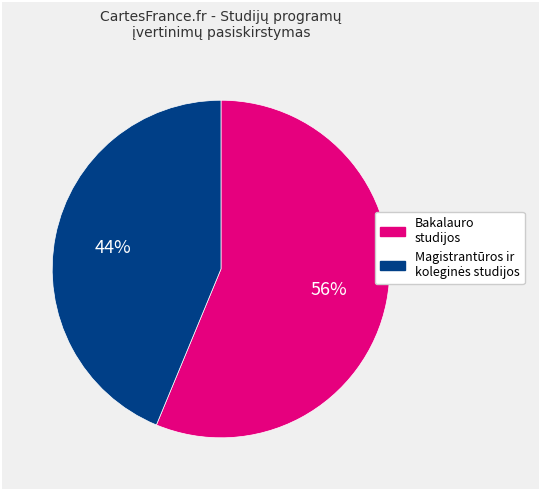

To the nearest percent, what is the average slice percentage?

50%